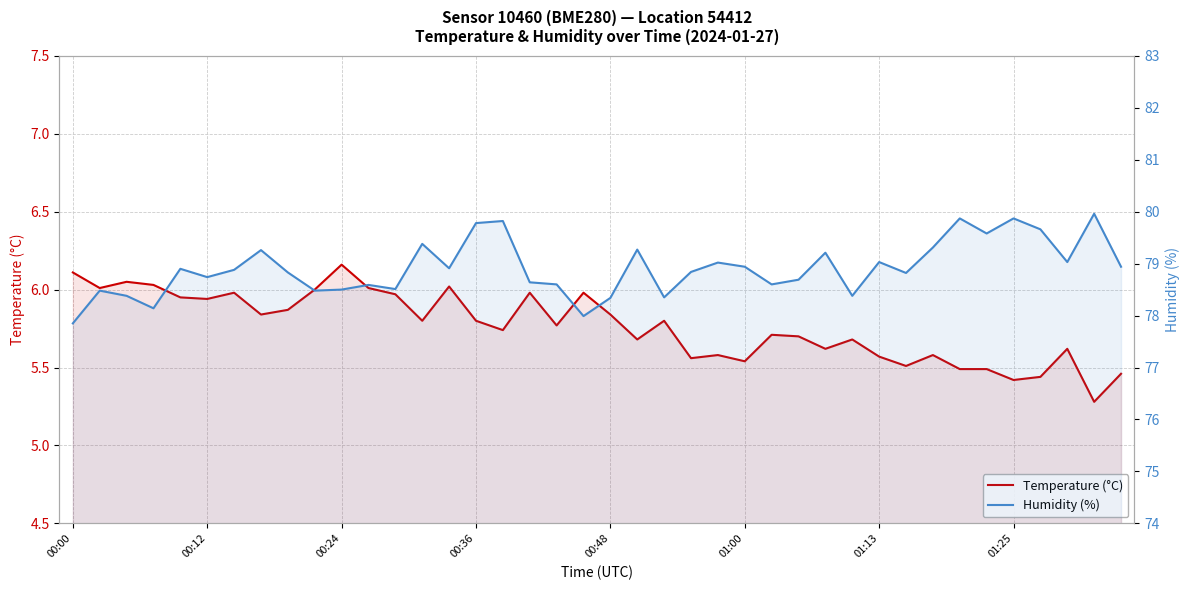

Rank the series by their maximum value, from highest to lowest.

Humidity (%), Temperature (°C)